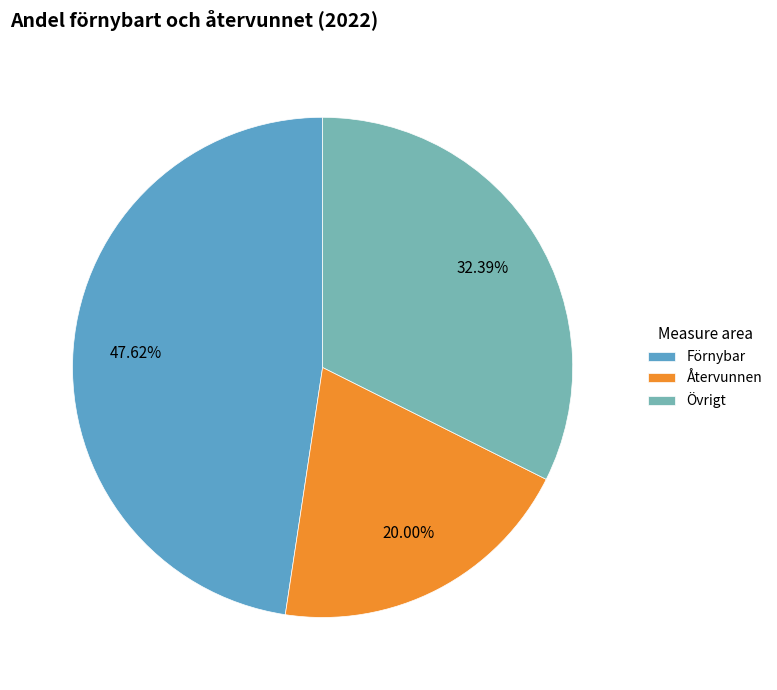

To the nearest percent, what percentage of the pie is Förnybar?

48%